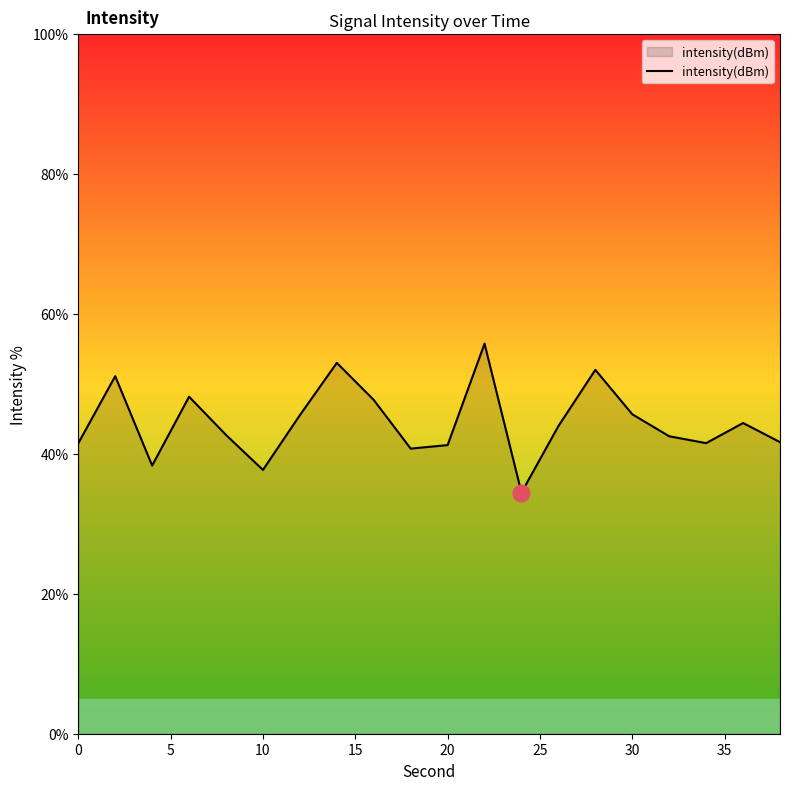

What is the smallest value displayed?

34.5